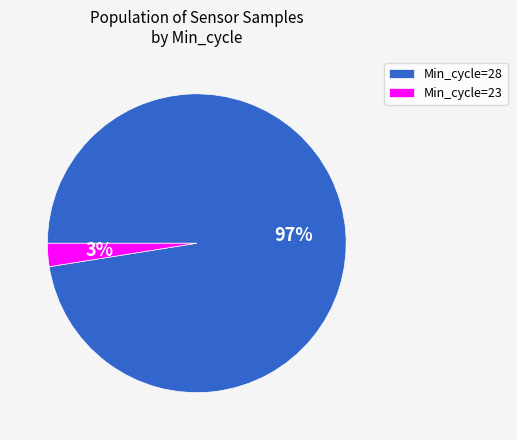

What percentage is the Min_cycle=28 slice, to the nearest percent?

97%